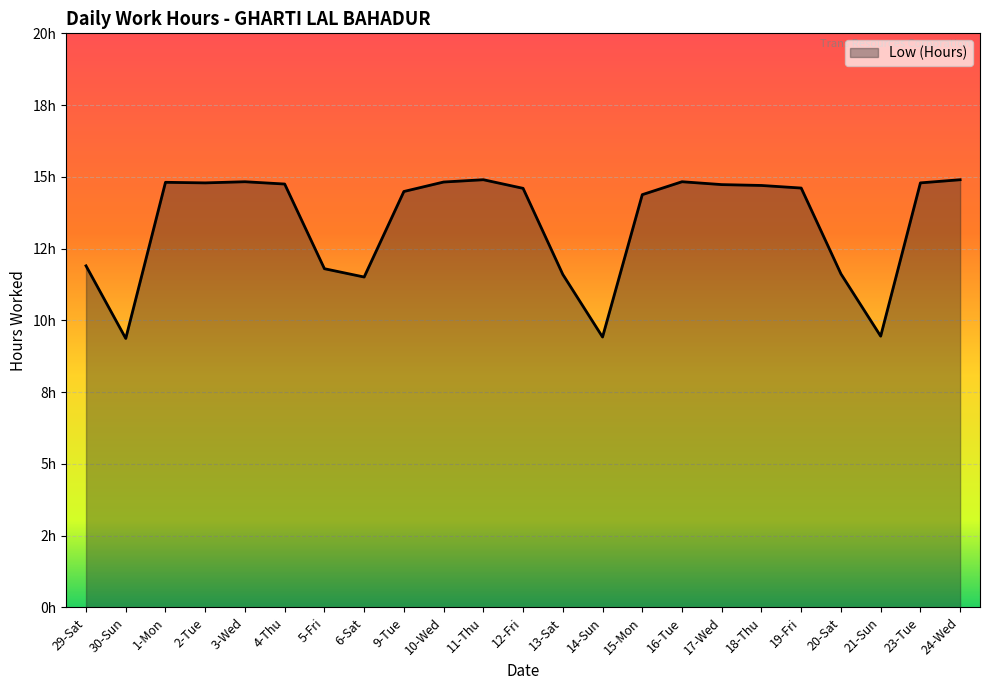

What is the label of the 4th point from the right?

20-Sat